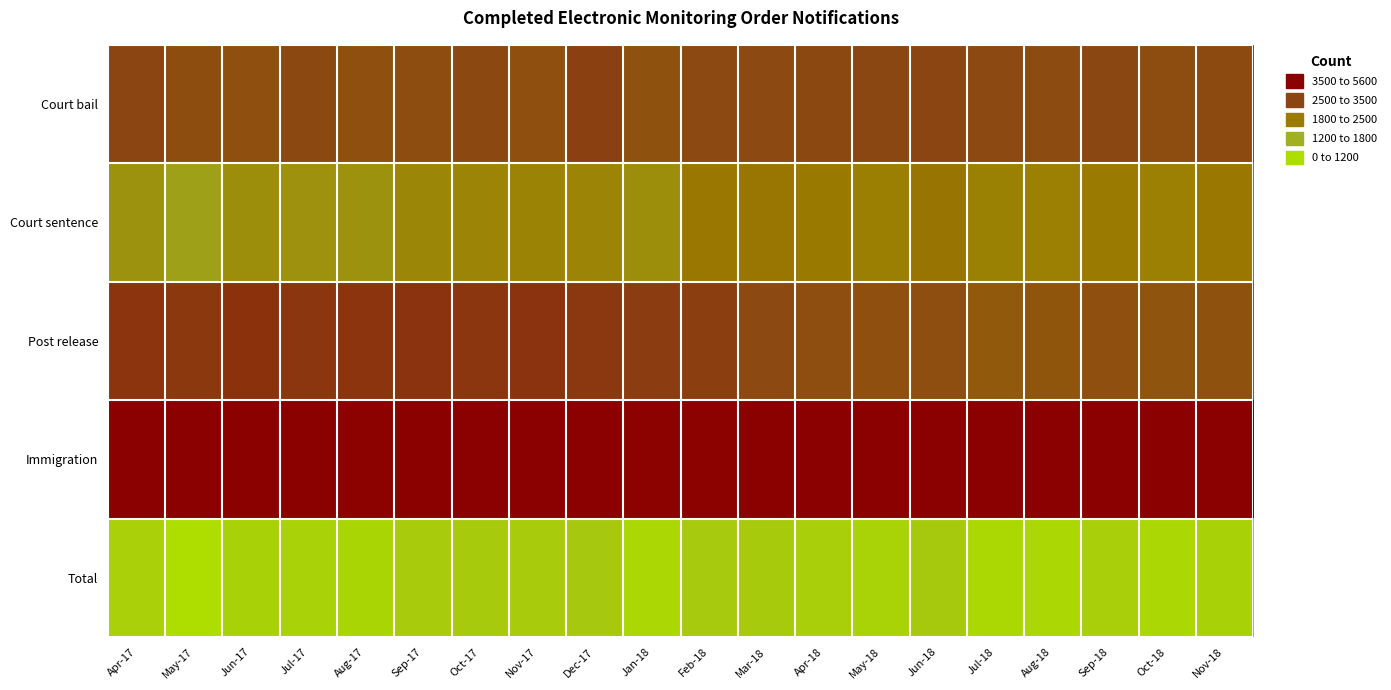

Which has a higher value, Sep-17 or Mar-18?

Sep-17